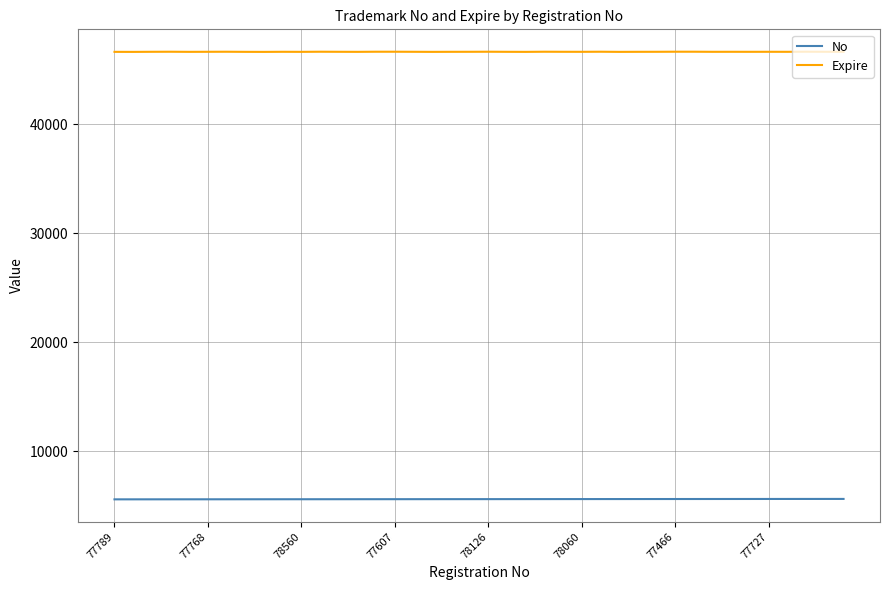

What is the greatest value displayed?

46664